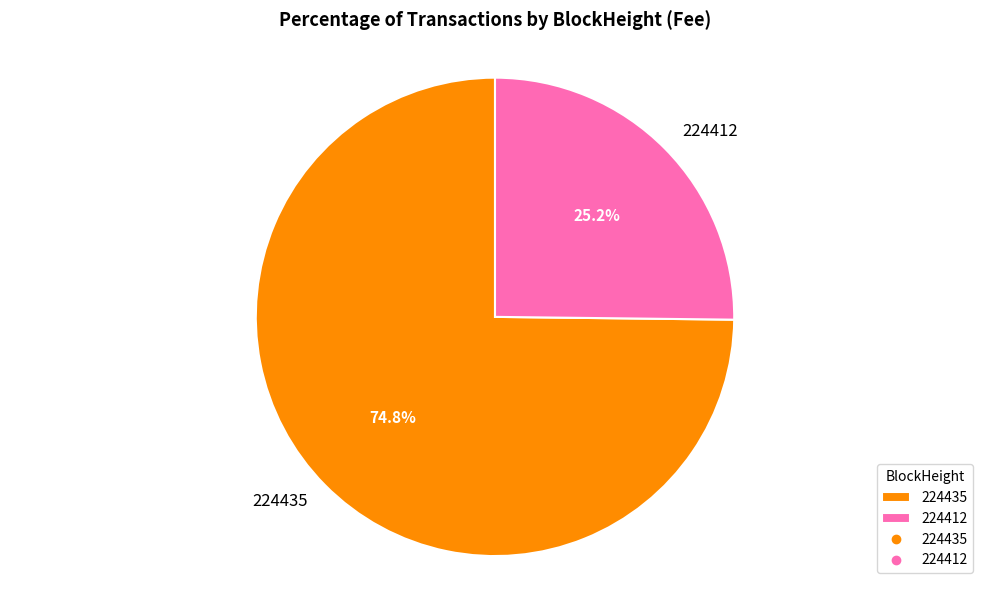

Is there a majority slice in this chart?

Yes